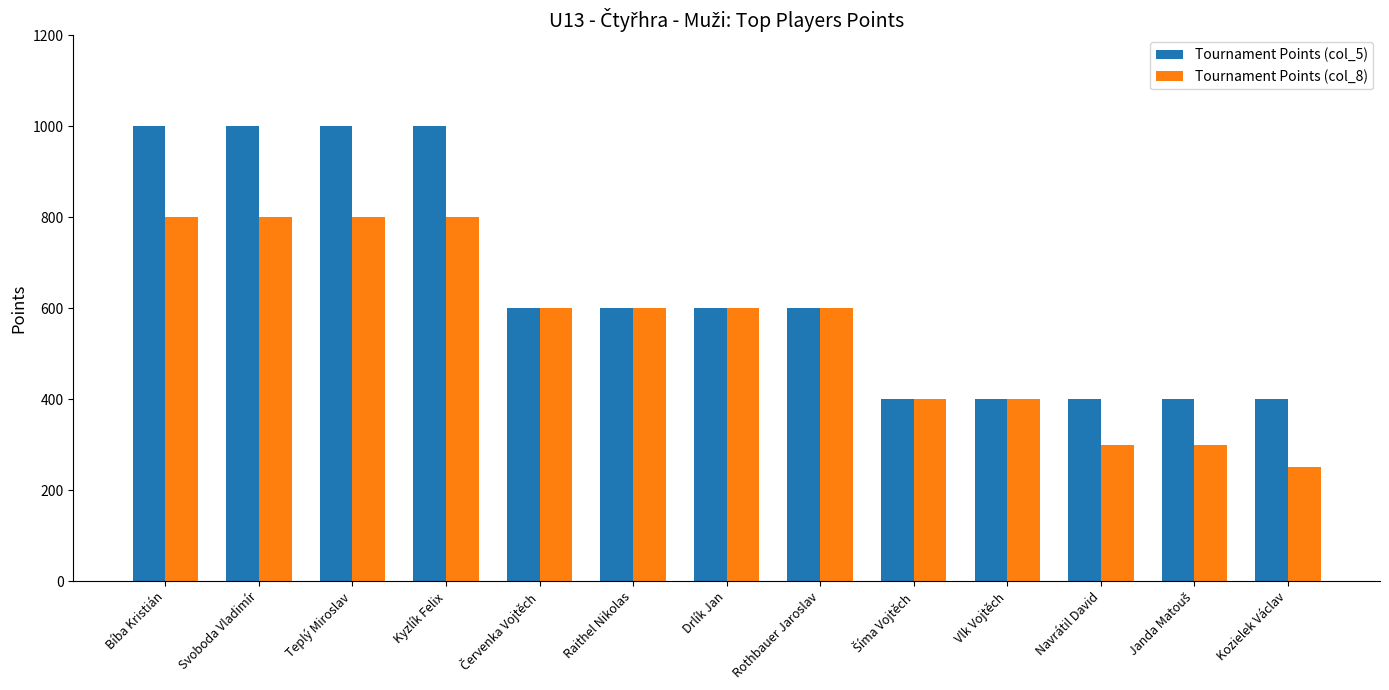

What is the lowest value of the Tournament Points (col_8) series?

250